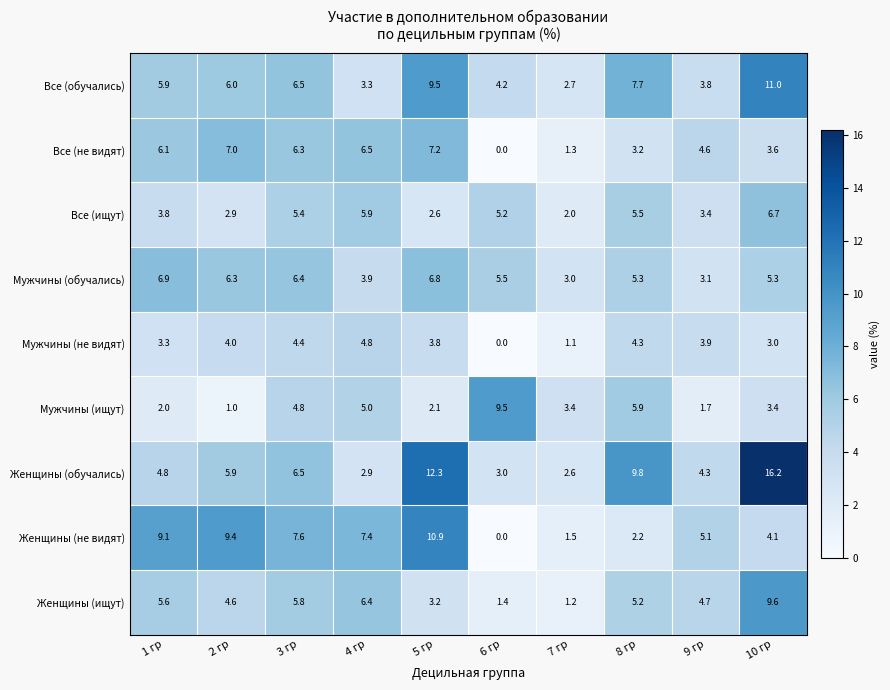

At which label does Мужчины (не видят) first exceed 3?

1 гр